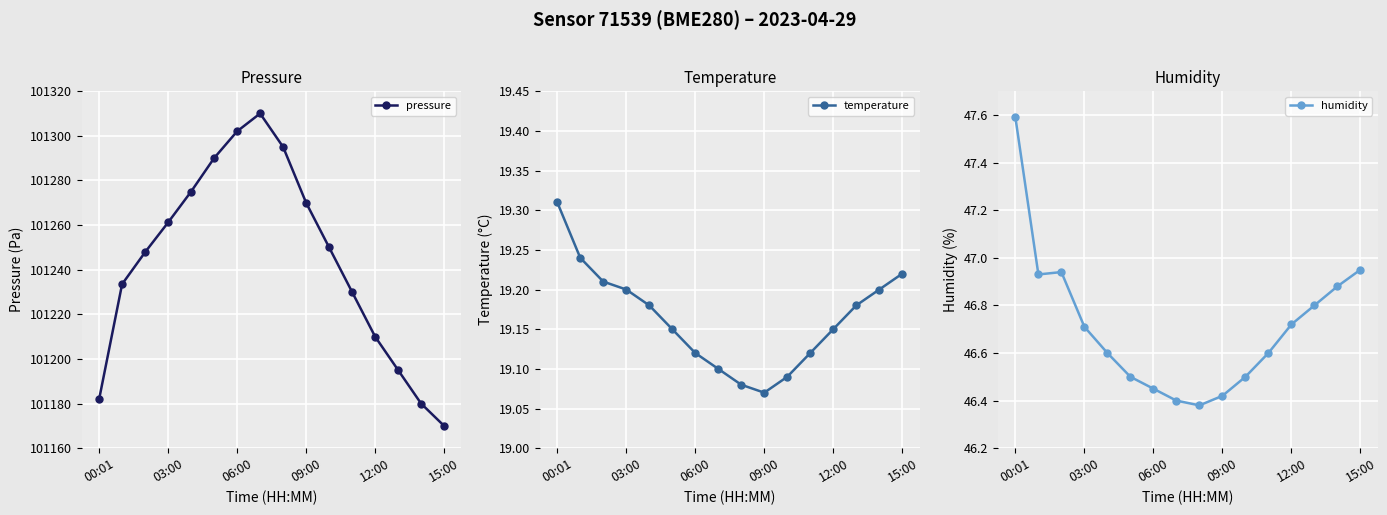

True or false: pressure has more than 1 points higher than both neighbors.

False